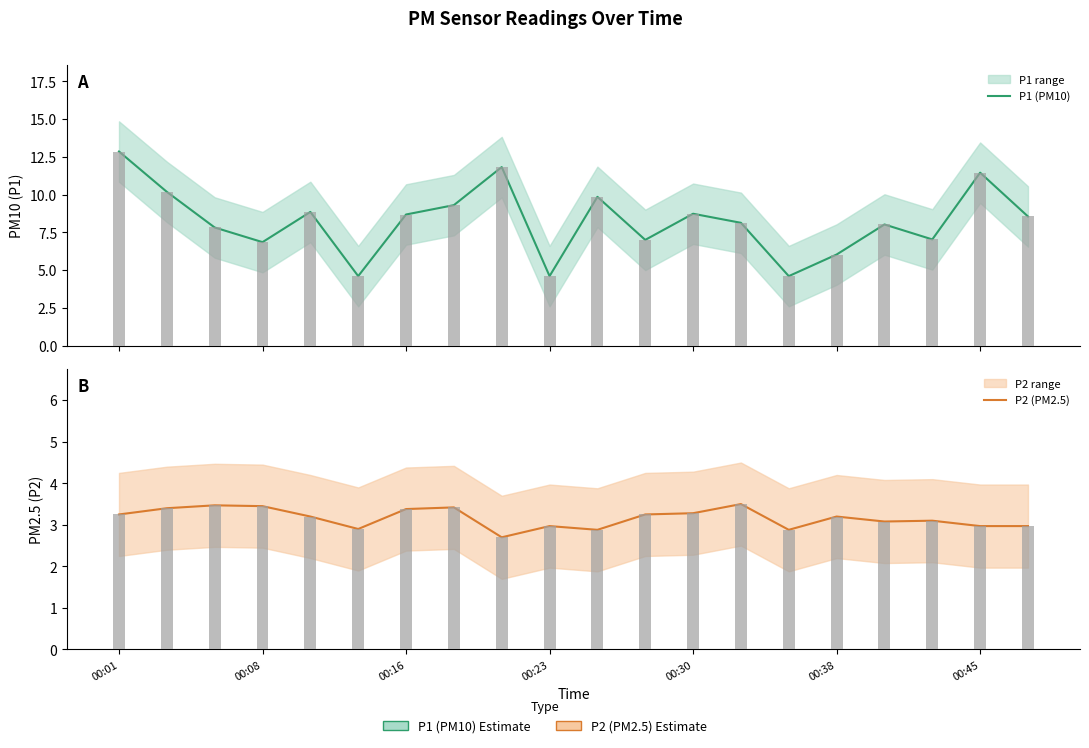

What is the difference between the P1 (PM10) values at 7 and 12?

0.6